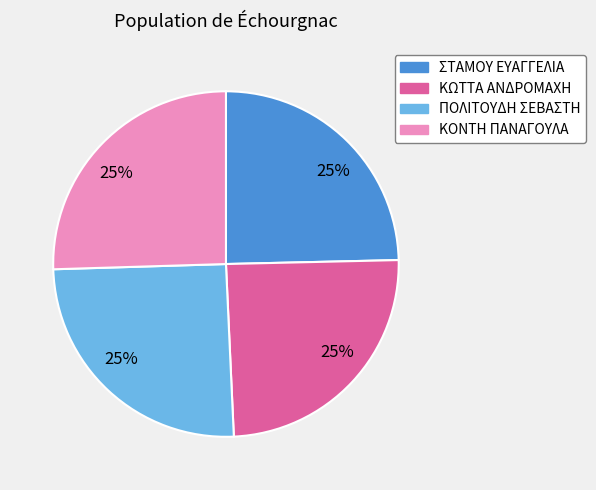

To the nearest percent, what percentage of the pie is ΚΟΝΤΗ ΠΑΝΑΓΟΥΛΑ?

25%